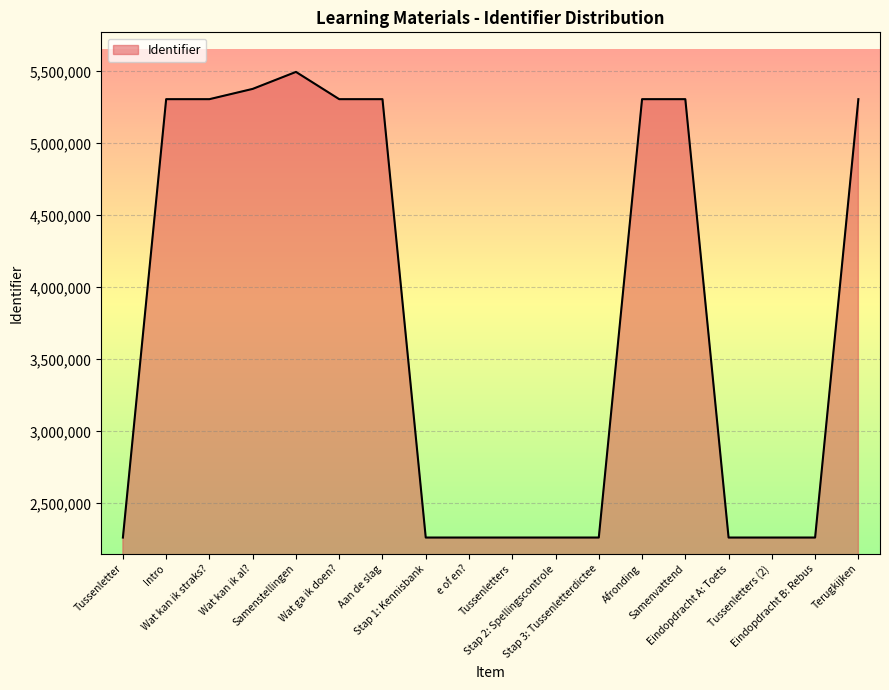

What value does the data have at Intro, to the nearest 50?

5307150